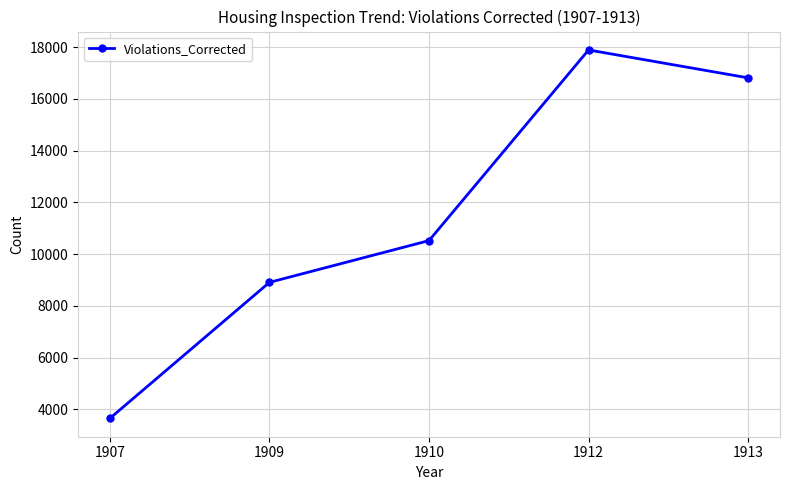

True or false: the data shows 7781 at 1913.

False